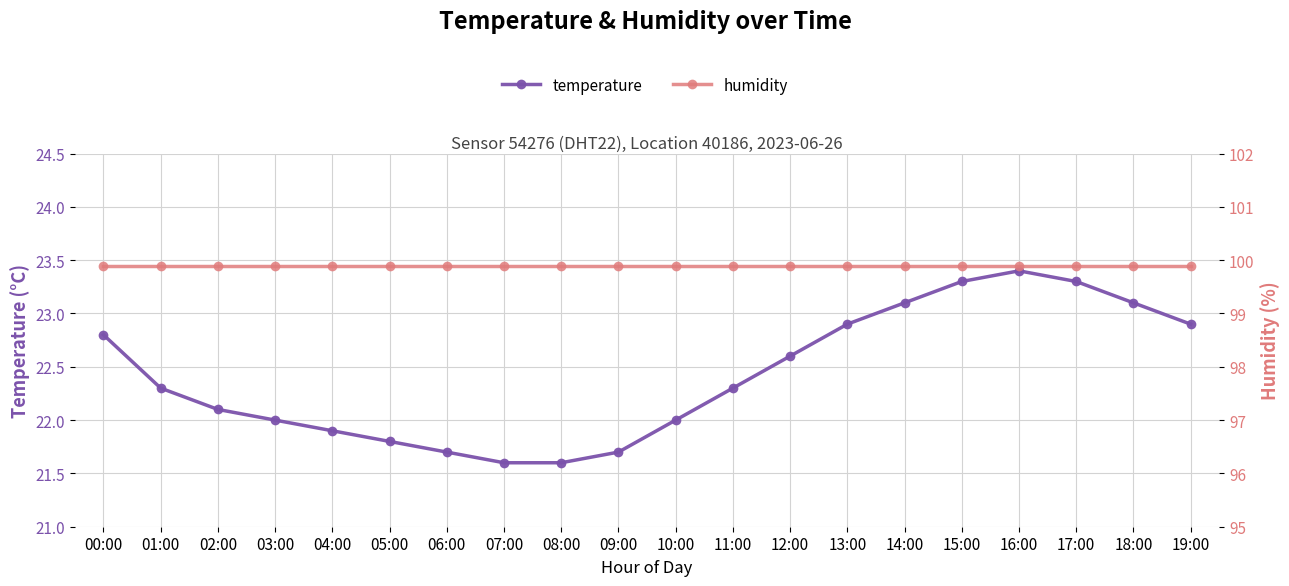

Which category has the highest value in the temperature series?

16:00